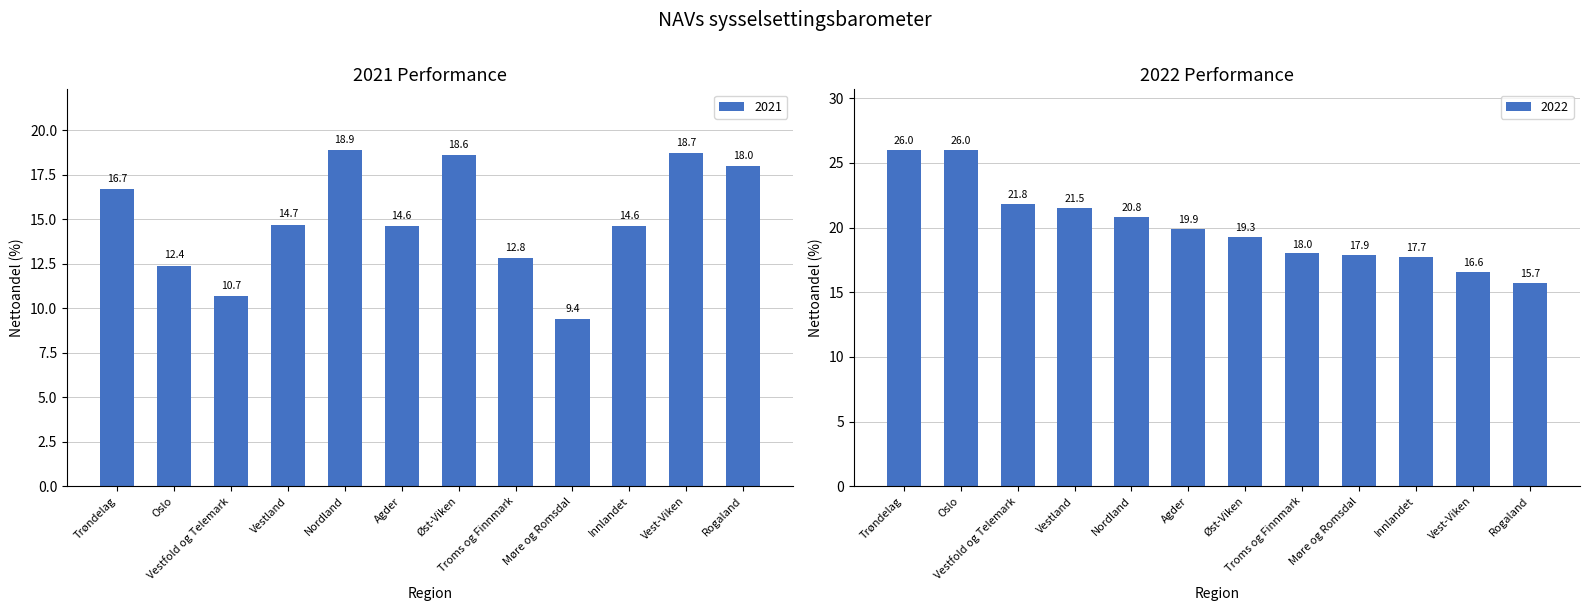

What is the sum of the 2022 values at Vestland and Møre og Romsdal?

39.4